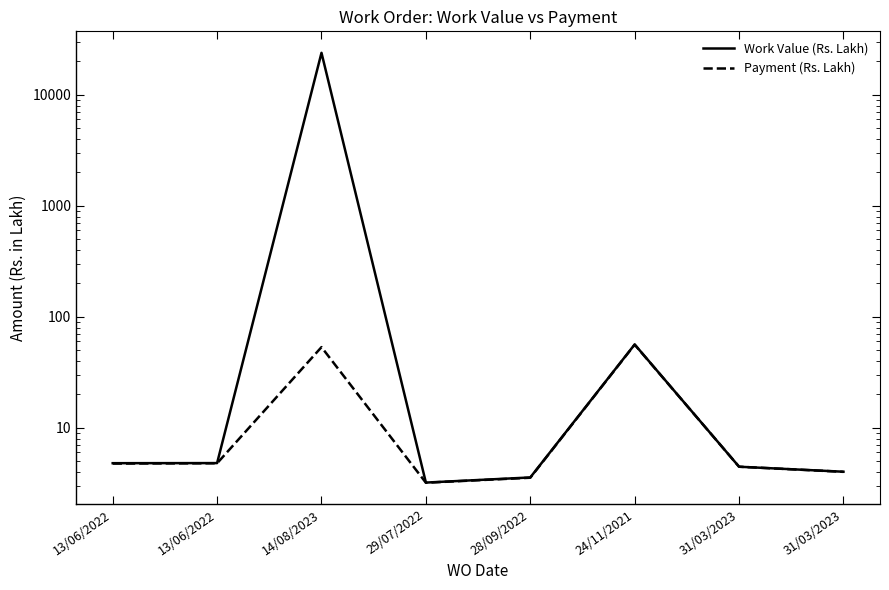

True or false: Work Value (Rs. Lakh) and Payment (Rs. Lakh) cross at least once.

False